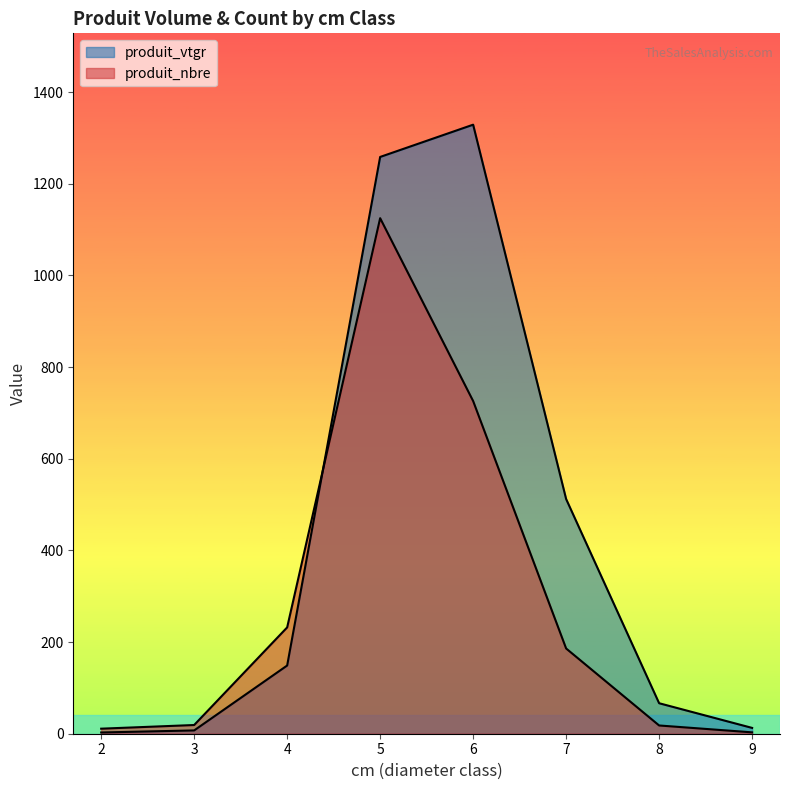

Does the chart display data point markers on the line(s)?

No